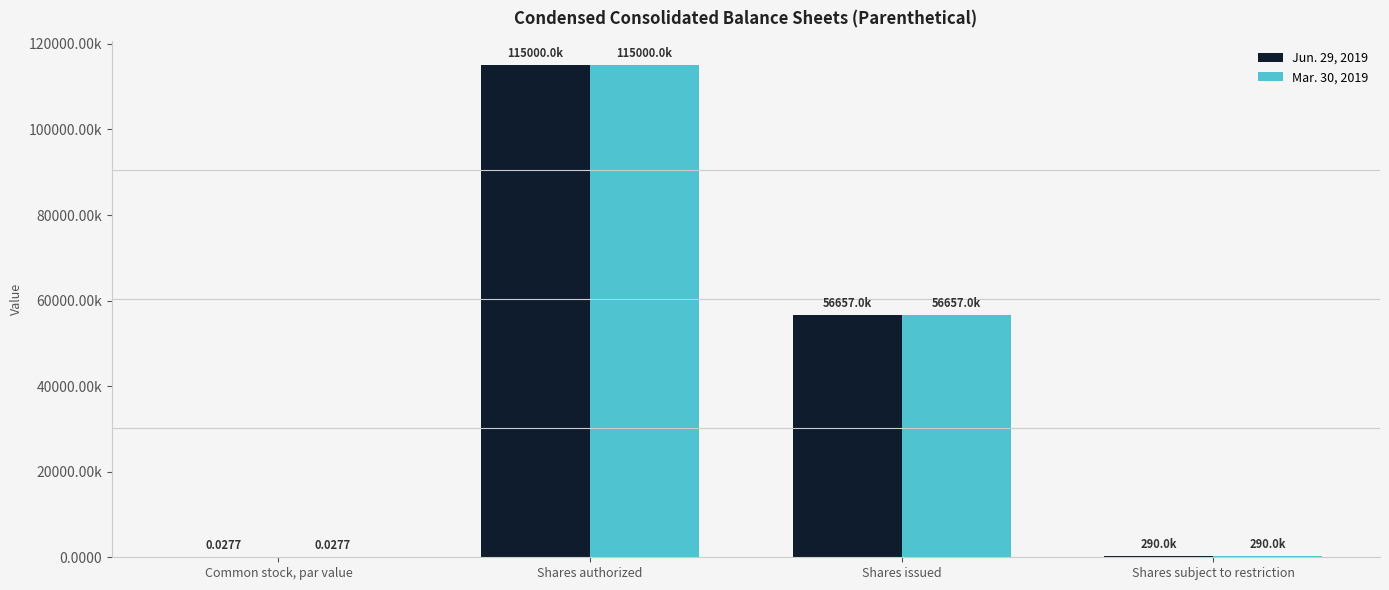

Between Shares authorized and Shares issued, which is larger?

Shares authorized